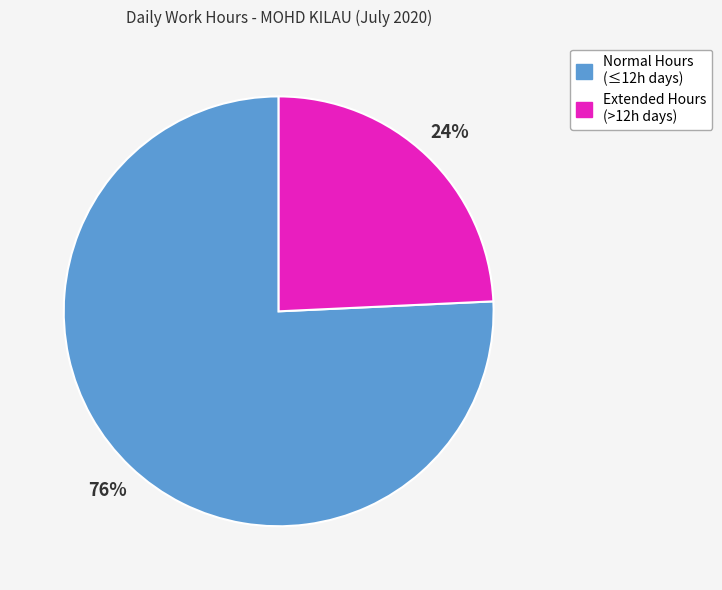

Which slice represents more than half of the pie?

Normal Hours (≤12h days)